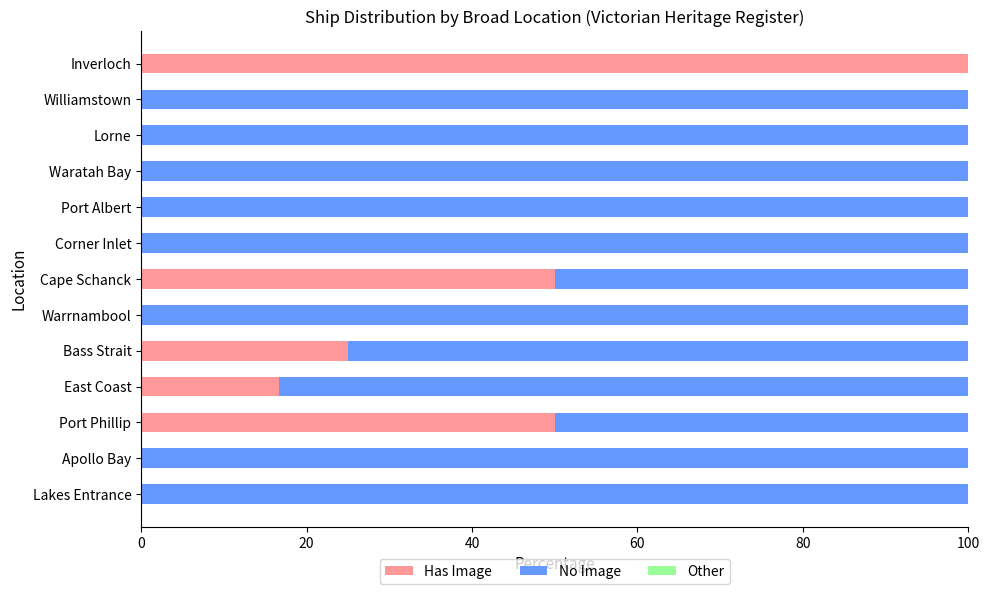

The Has Image series shows 21.9 at East Coast. True or false?

False